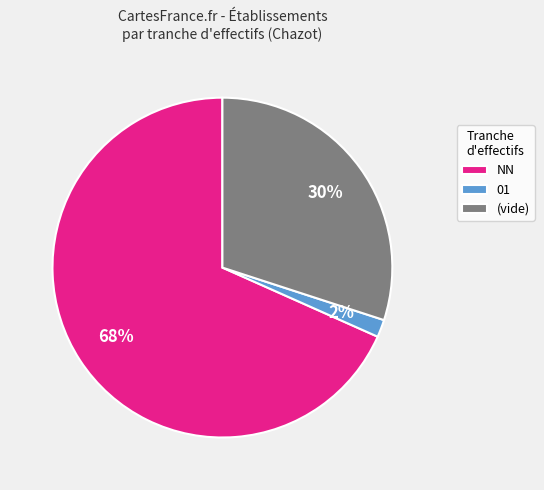

Is it true that 01 is 2% of the pie?

True